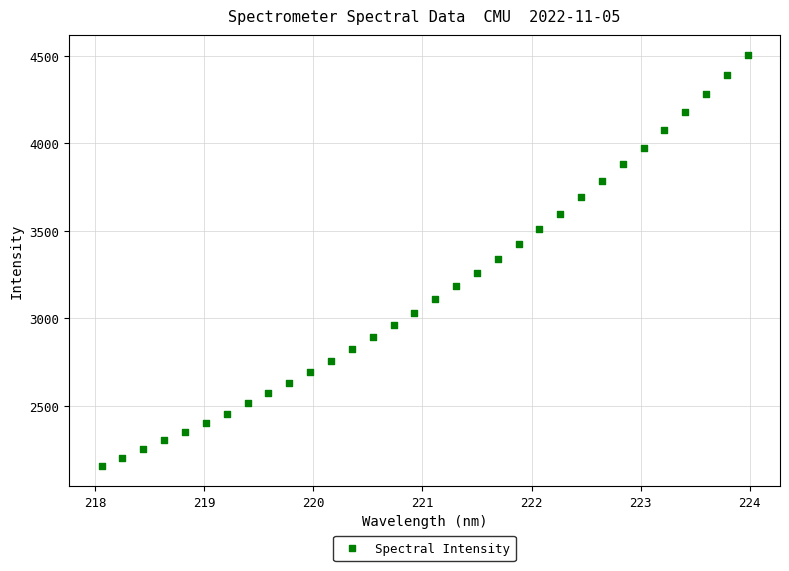

What is the range of Y values (max minus min)?

2343.2